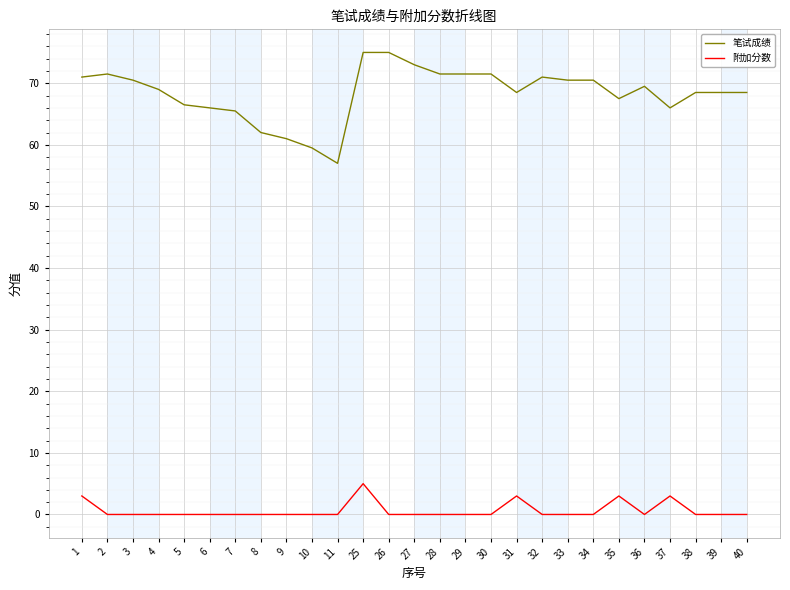

Count the 附加分数 values in the range 0 to 1.

22